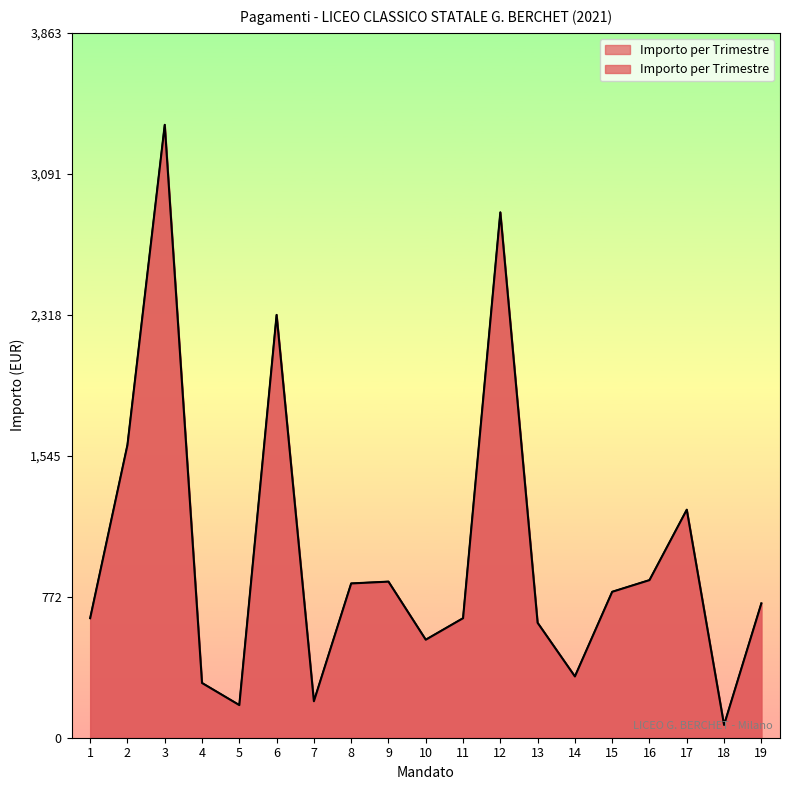

Is it true that the value at 4 is 498.0?

False